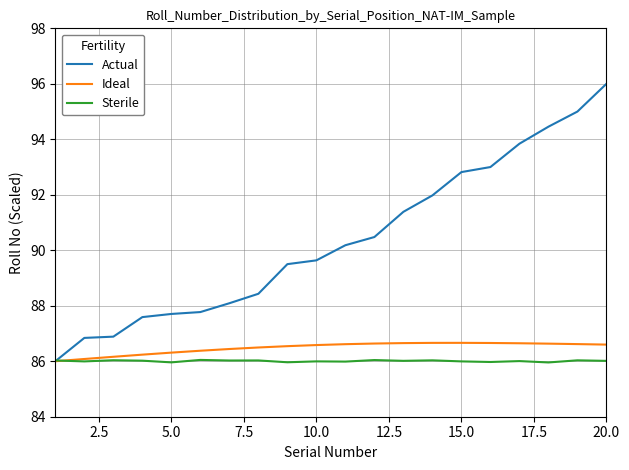

Which series ends up on top after the final intersection of Actual and Sterile?

Actual